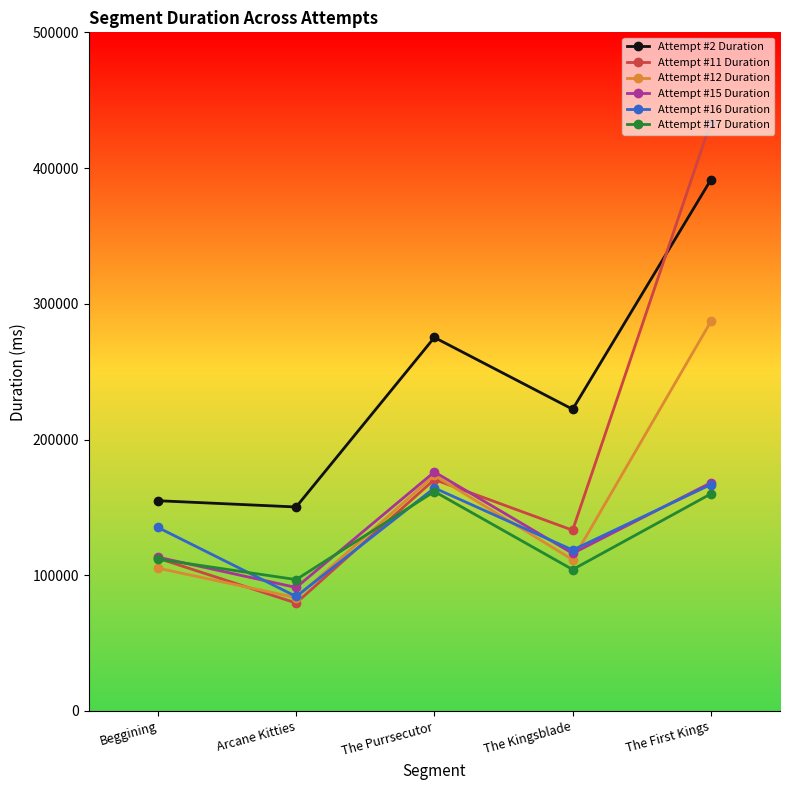

What is the spread (max minus min) of values at Beggining?

49673